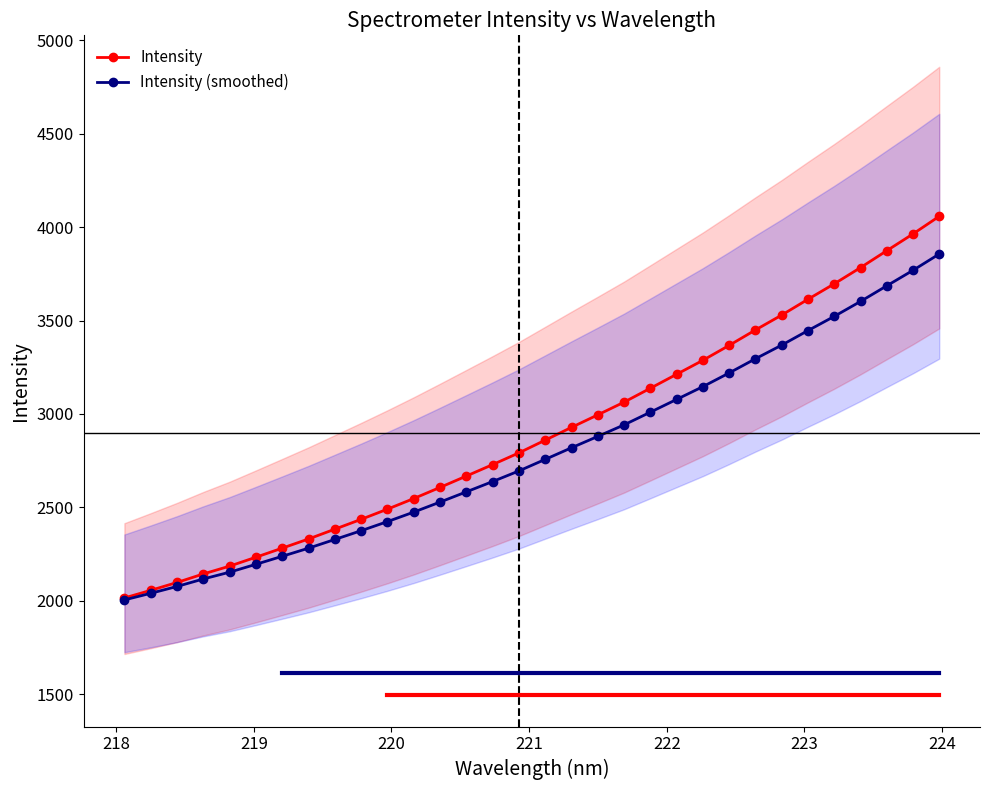

True or false: Intensity (smoothed) and Intensity intersect in this chart.

False